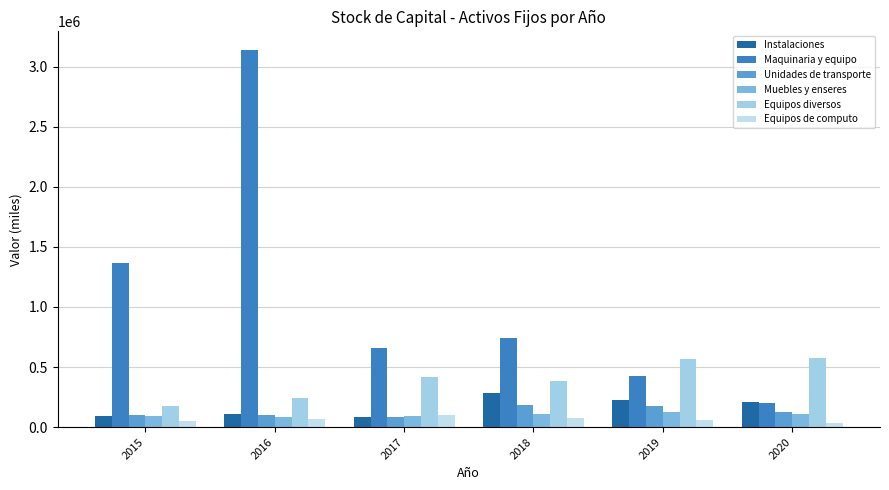

True or false: Instalaciones has a value of 122286 at 2015.

False